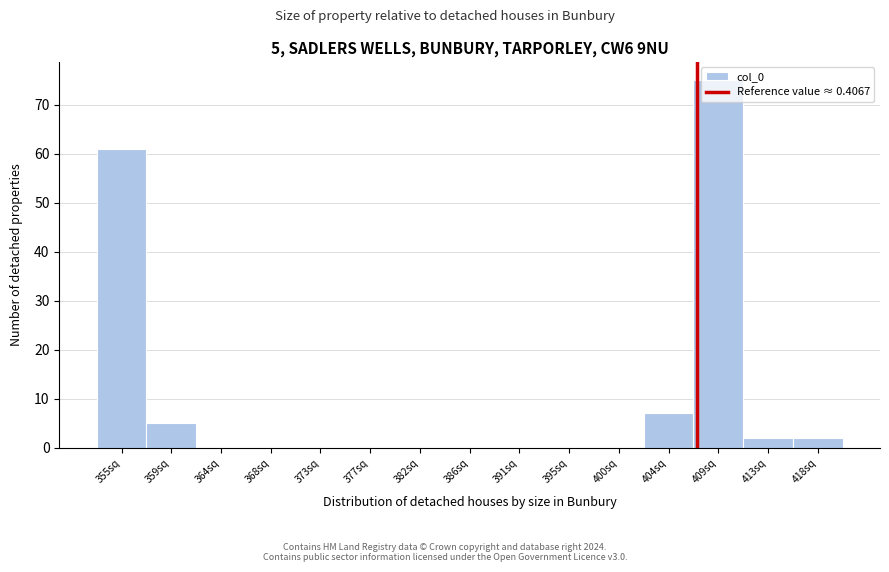

Which category has the highest value across all series?

409sq